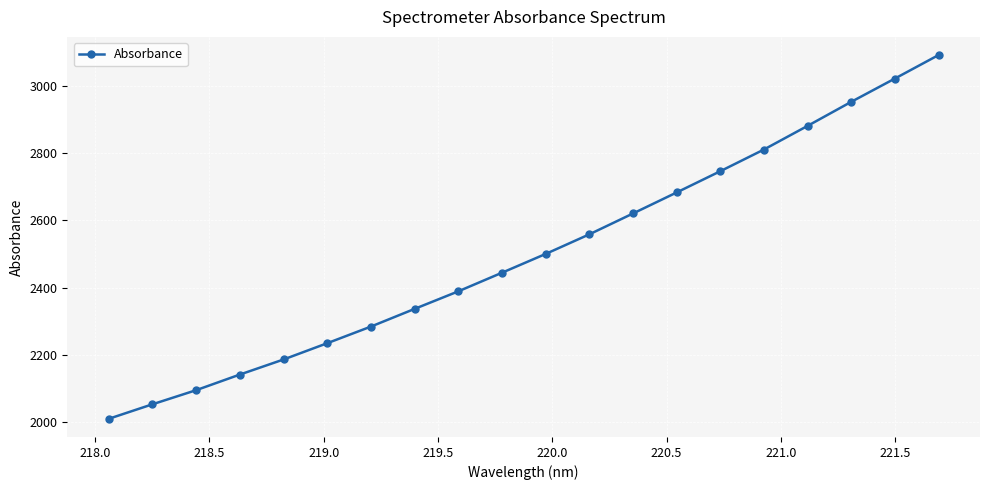

Does the chart have visible grid lines?

Yes